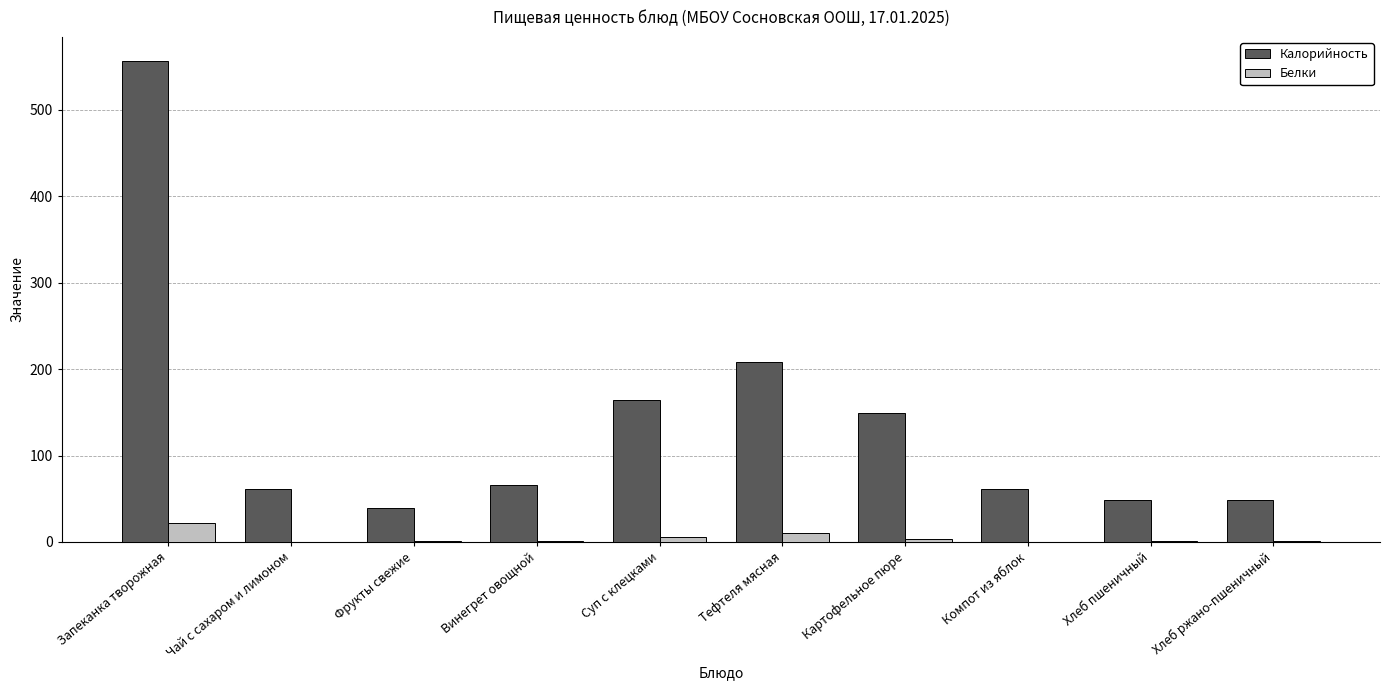

What is the total value across all series at Компот из яблок?

61.4